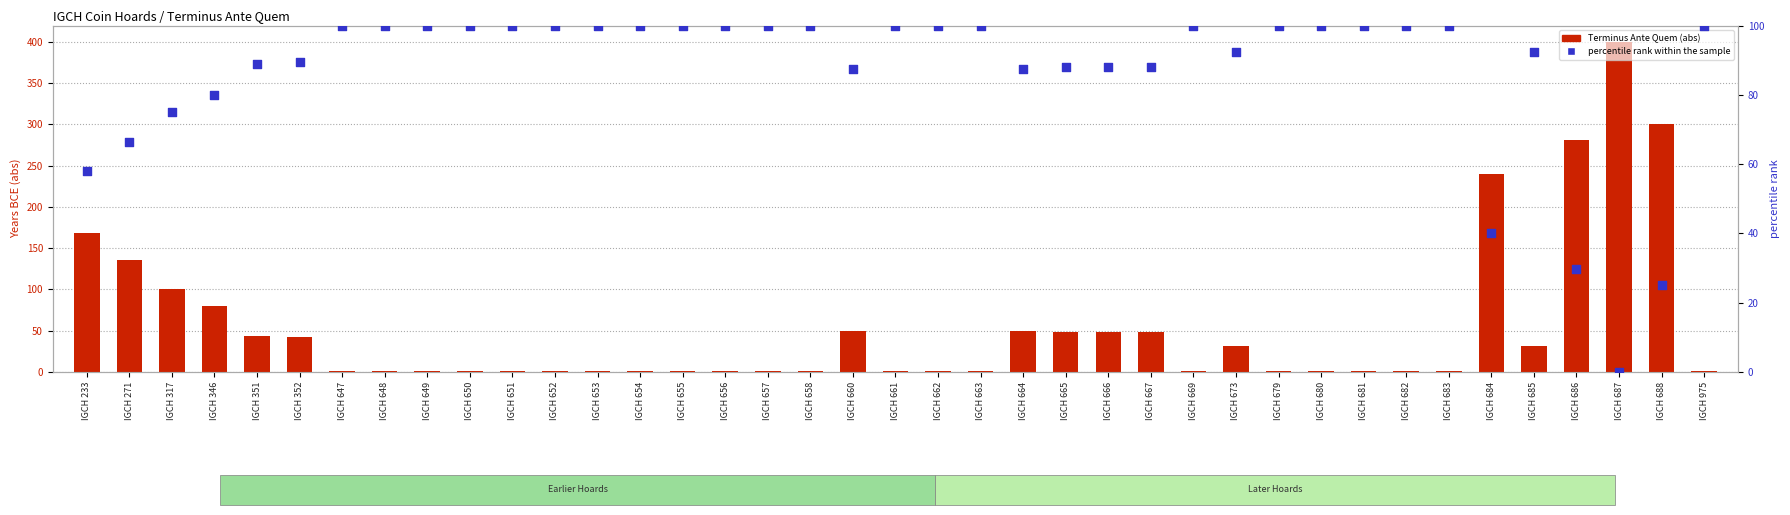

What is the total value across all series at IGCH 666?

136.0